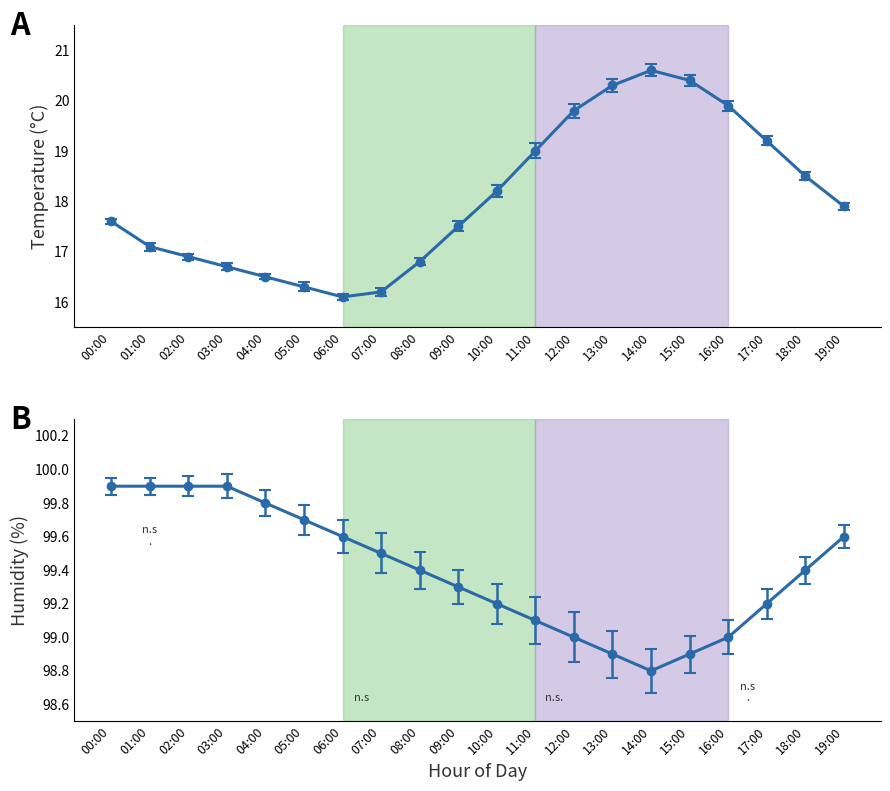

Which series has the largest total across all categories?

humidity